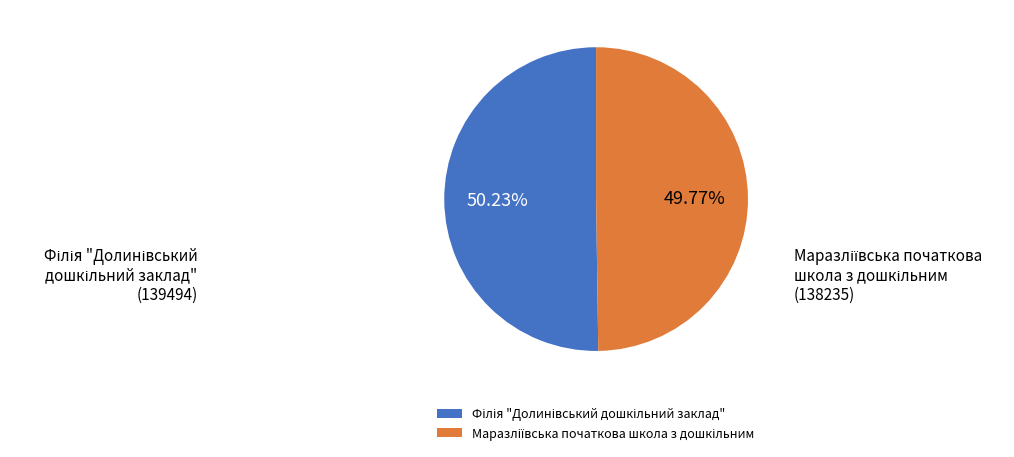

Does any single category account for the majority?

Yes